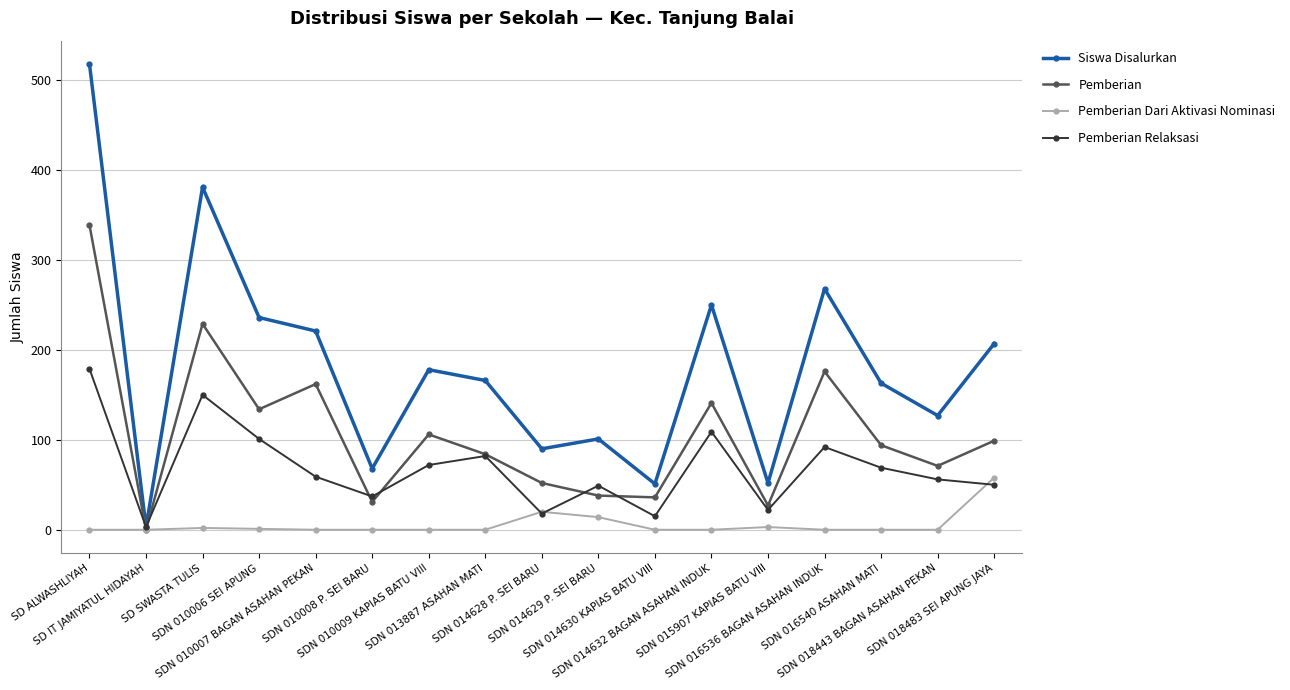

Which series has the largest total across all categories?

Siswa Disalurkan